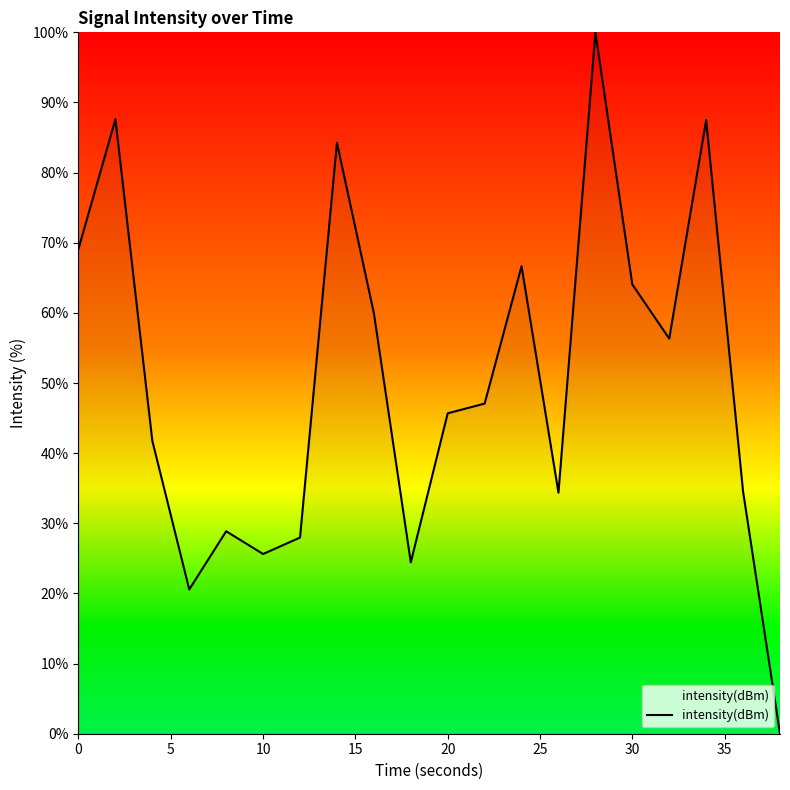

What is the difference between the maximum and minimum values?

100.0